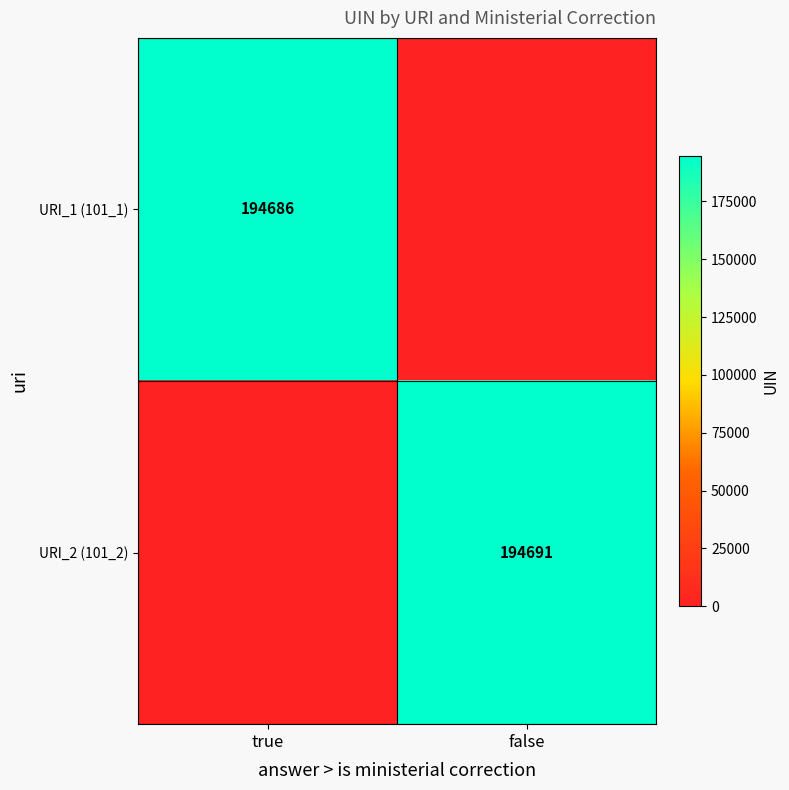

Which has a higher value, true or false?

true